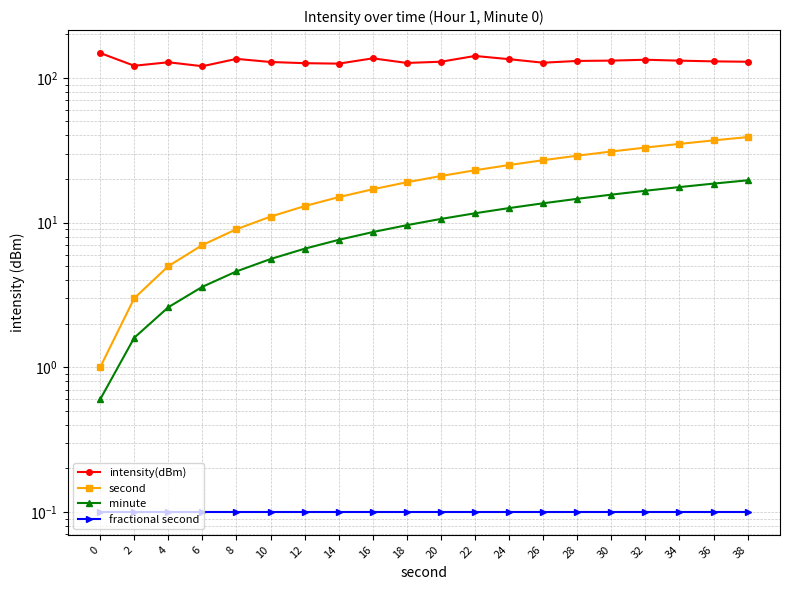

What is the maximum value for minute?

19.6